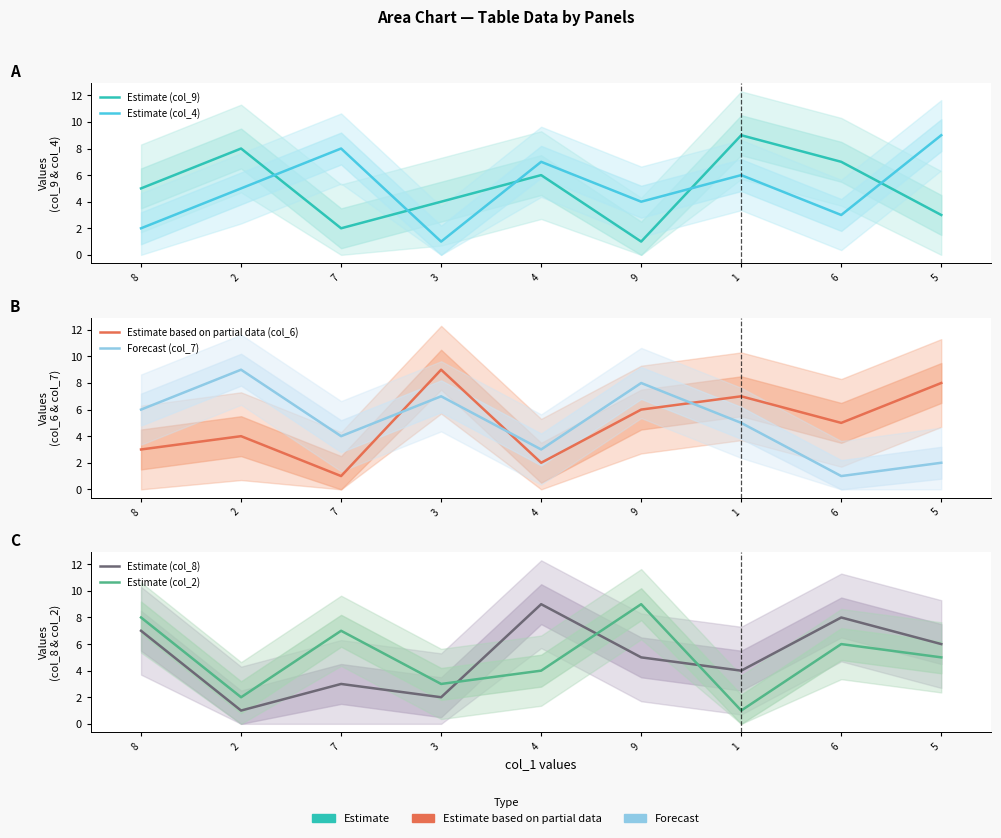

What is the label of the 1st point from the right?

5